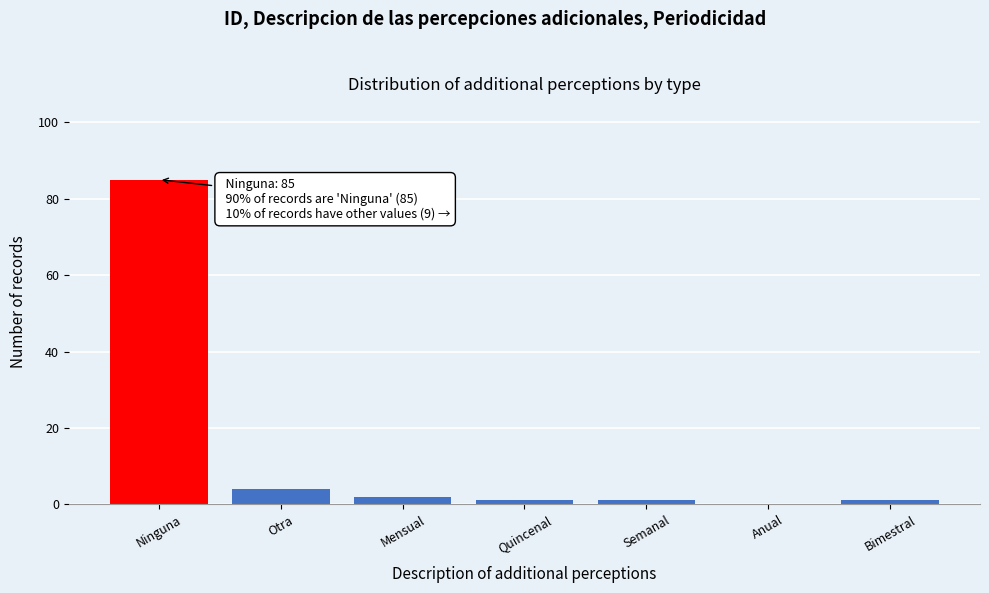

Reading right to left, what are all the values shown in this chart?

Bimestral=1	Anual=0	Semanal=1	Quincenal=1	Mensual=2	Otra=4	Ninguna=85